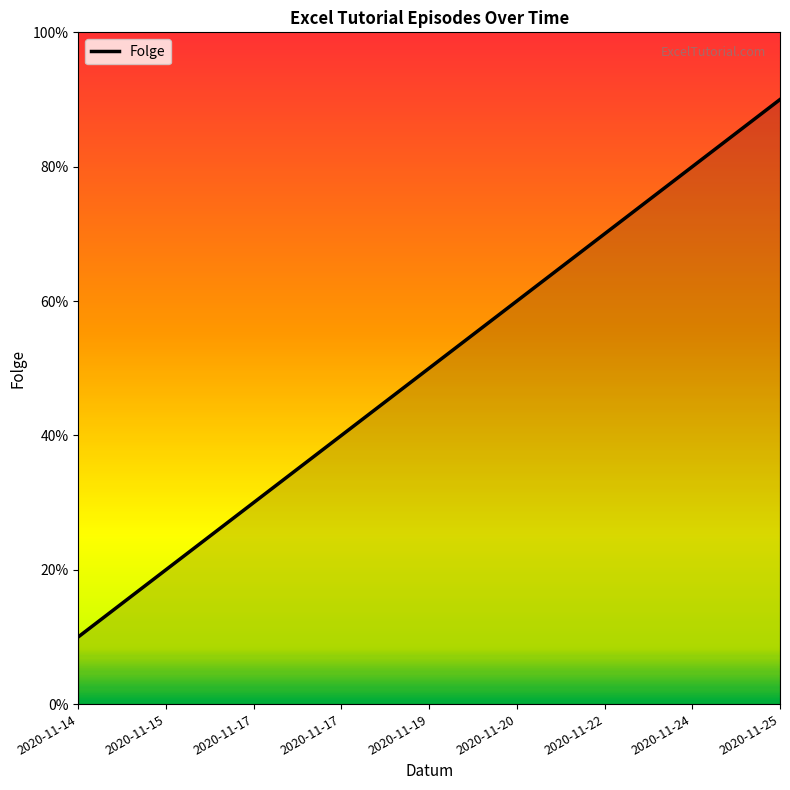

Is this an area chart (filled region under the line)?

Yes